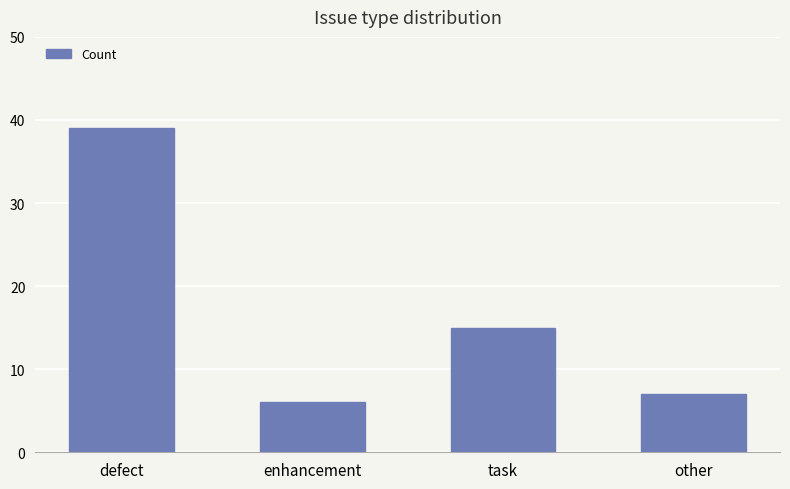

The value at other is 7. True or false?

True